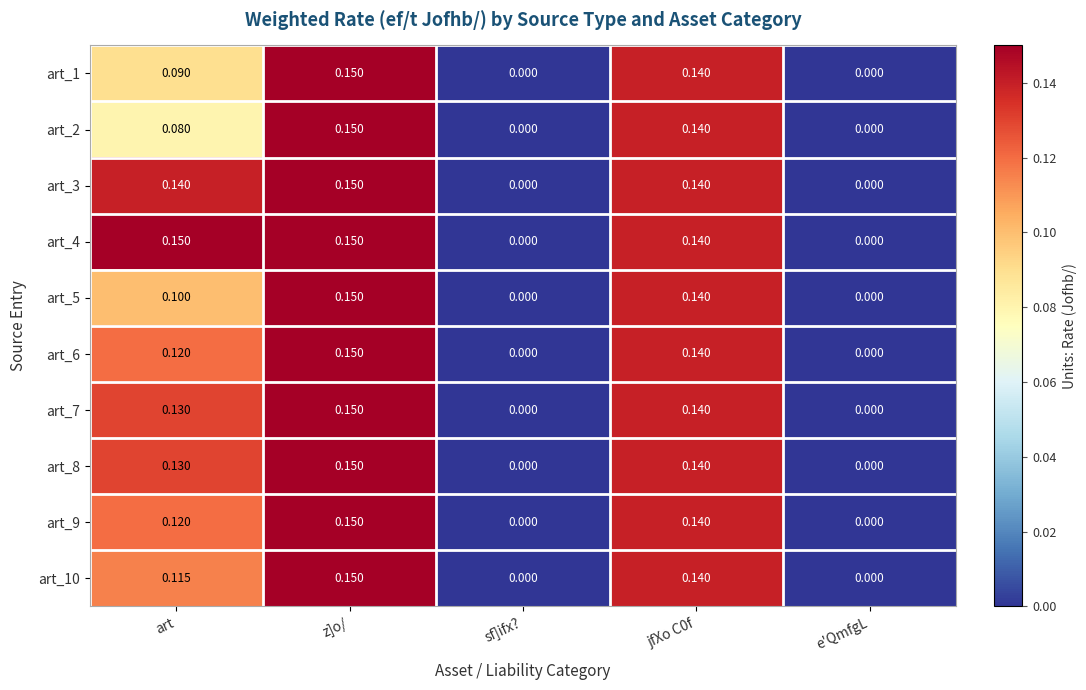

At which category is the sum across all series the highest?

z]o/